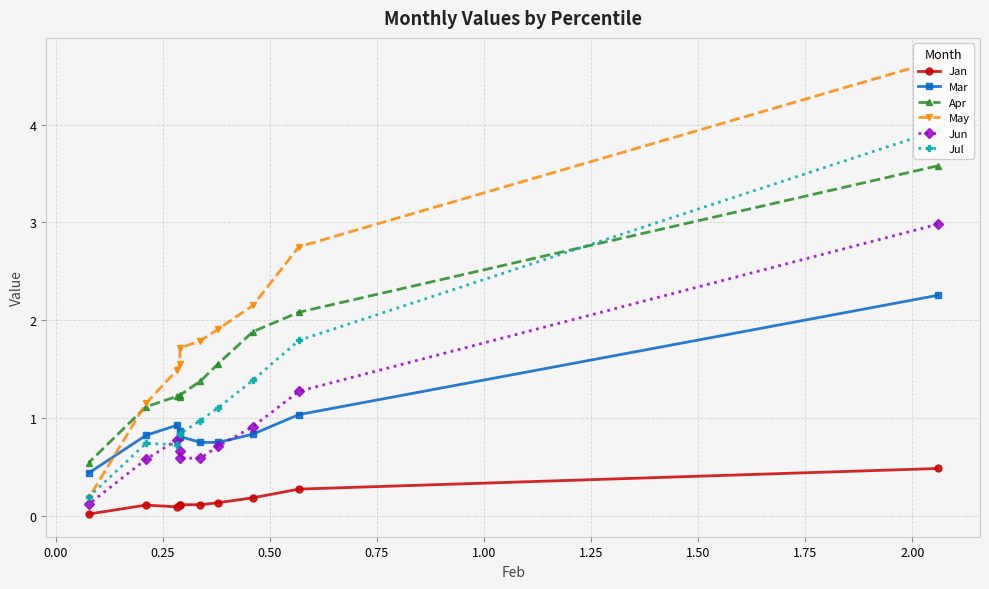

Does the chart display data point markers on the line(s)?

Yes